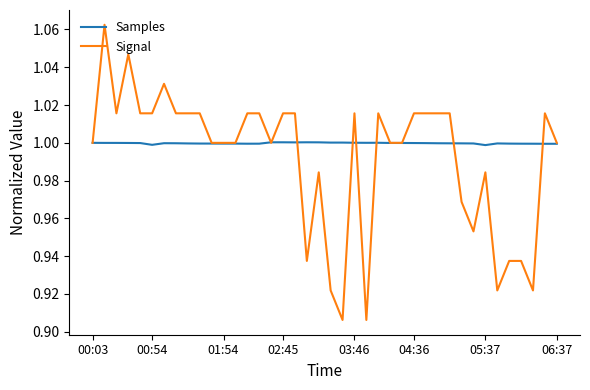

Which series has the widest spread of values?

Signal